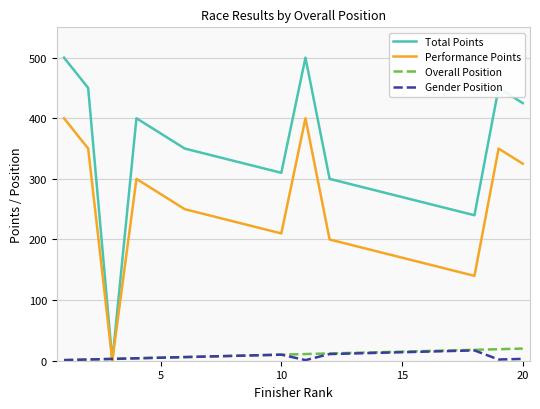

Which series has the largest total across all categories?

Total Points